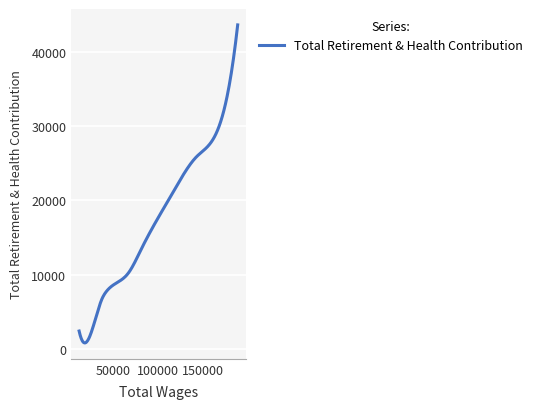

What is the maximum value shown in the chart?

43616.0